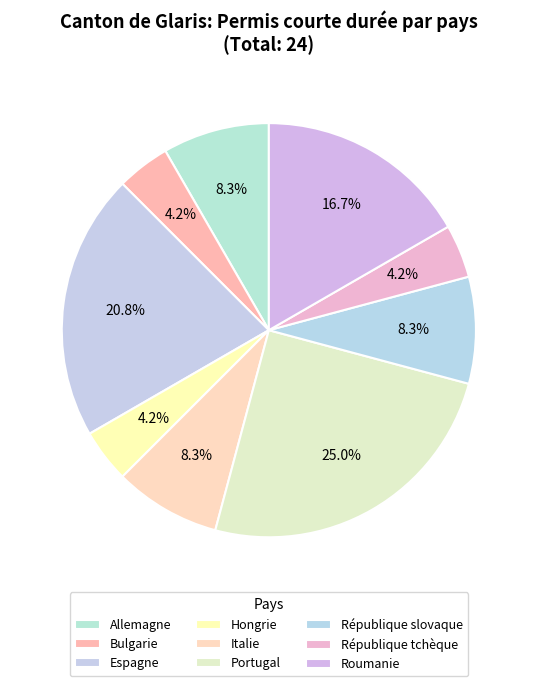

Do République tchèque and Italie together represent more than half of the pie?

No